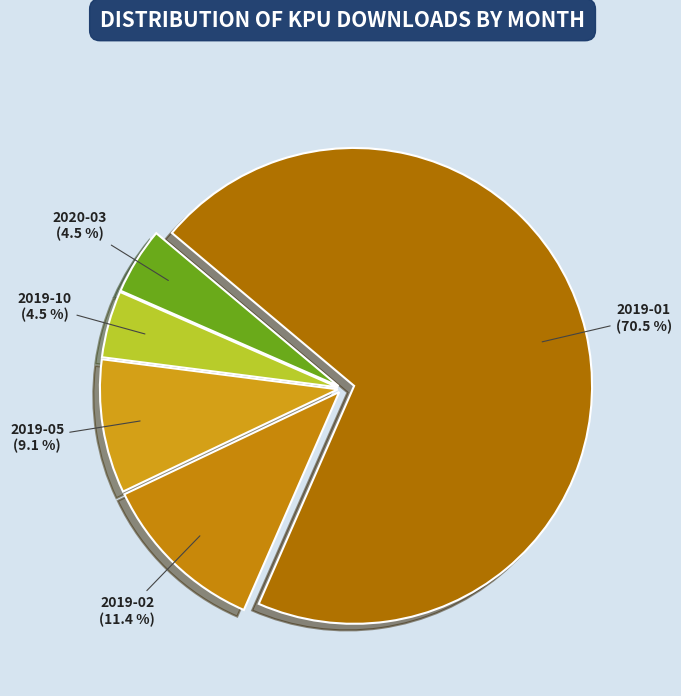

How many slices are in this pie chart?

5